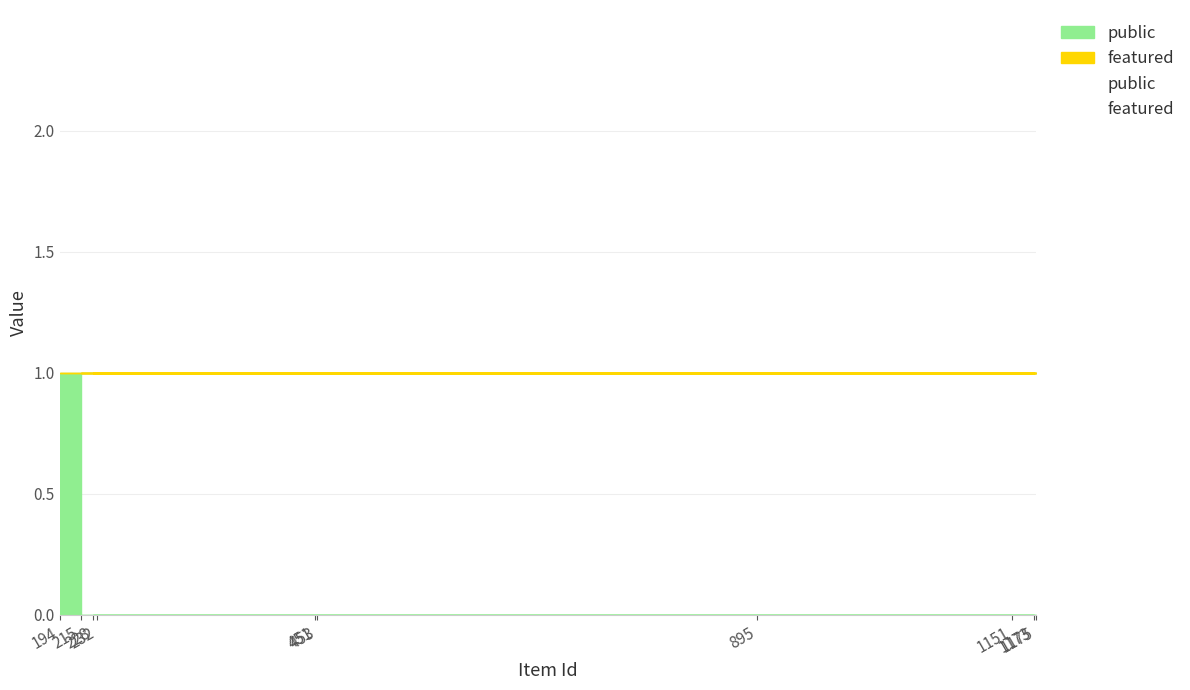

Is the value of featured at 1173 greater than the value of public at 1151?

No